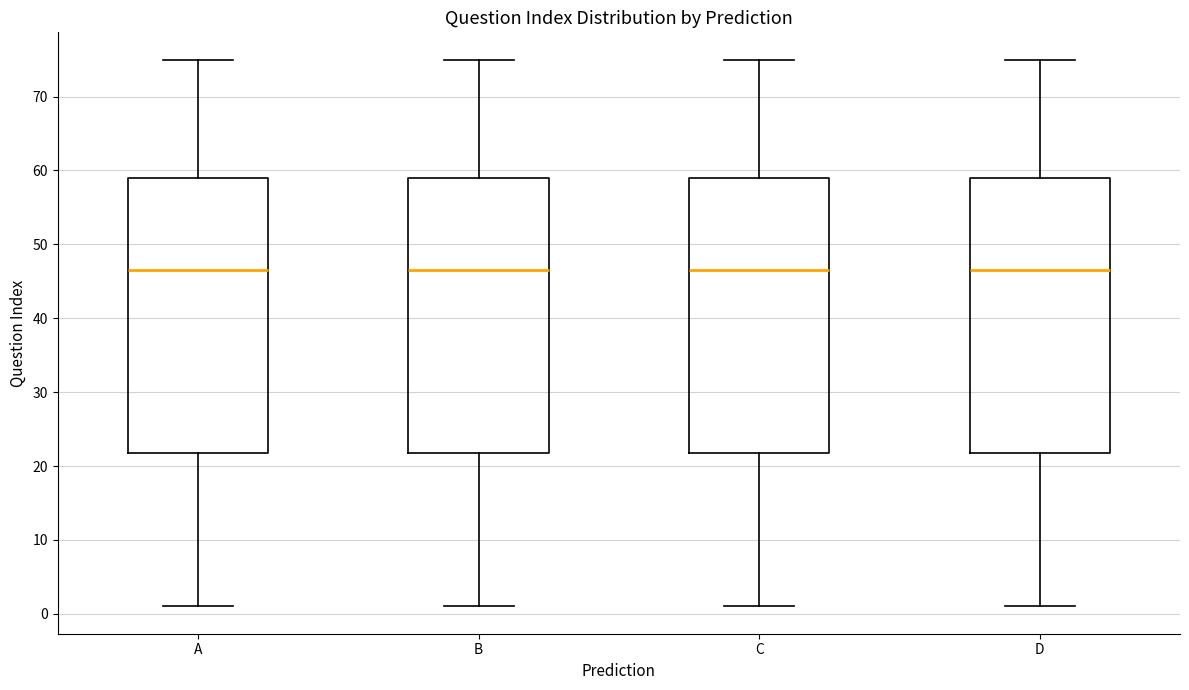

Reading left to right, read every box against the y-axis: the position of its median line, the range the box covers, and the ends of its whiskers. The values are not printed on the chart, so give them approximately, as read against the axis.

A: median 47, box 22 to 59, whiskers 1 to 75
B: median 47, box 22 to 59, whiskers 1 to 75
C: median 47, box 22 to 59, whiskers 1 to 75
D: median 47, box 22 to 59, whiskers 1 to 75